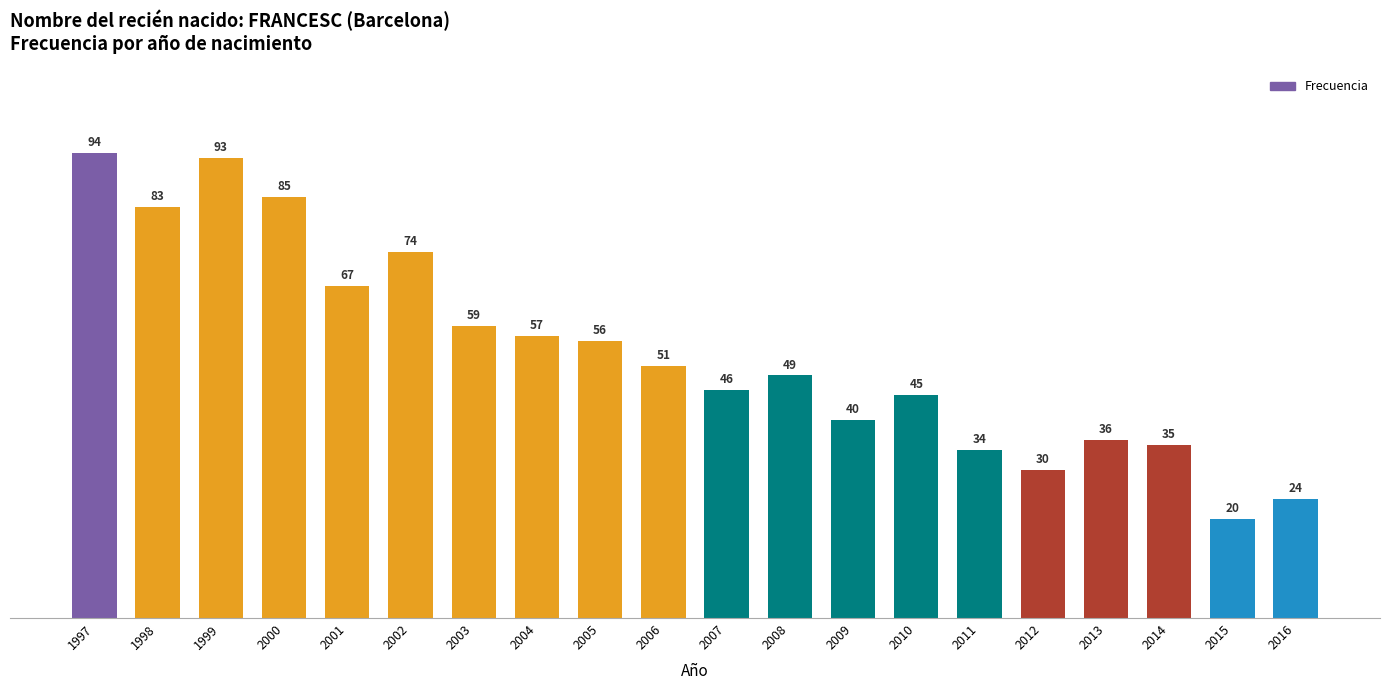

Which label corresponds to the smallest value in the chart?

2015